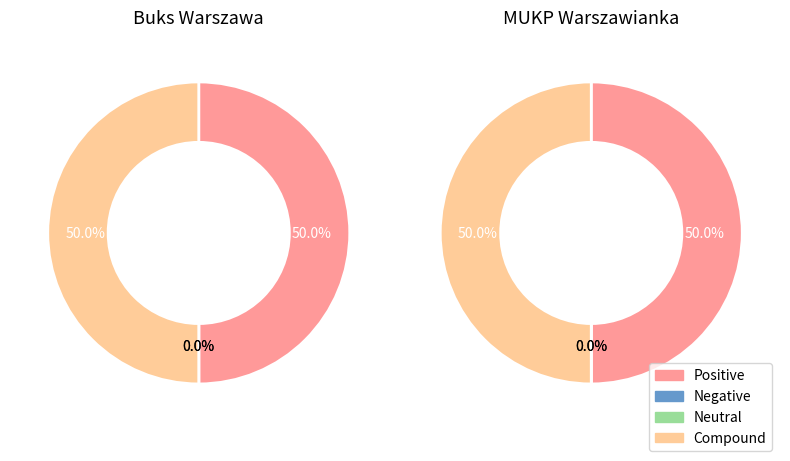

Which has a higher value, MUKP Warszawianka or Buks Warszawa?

MUKP Warszawianka